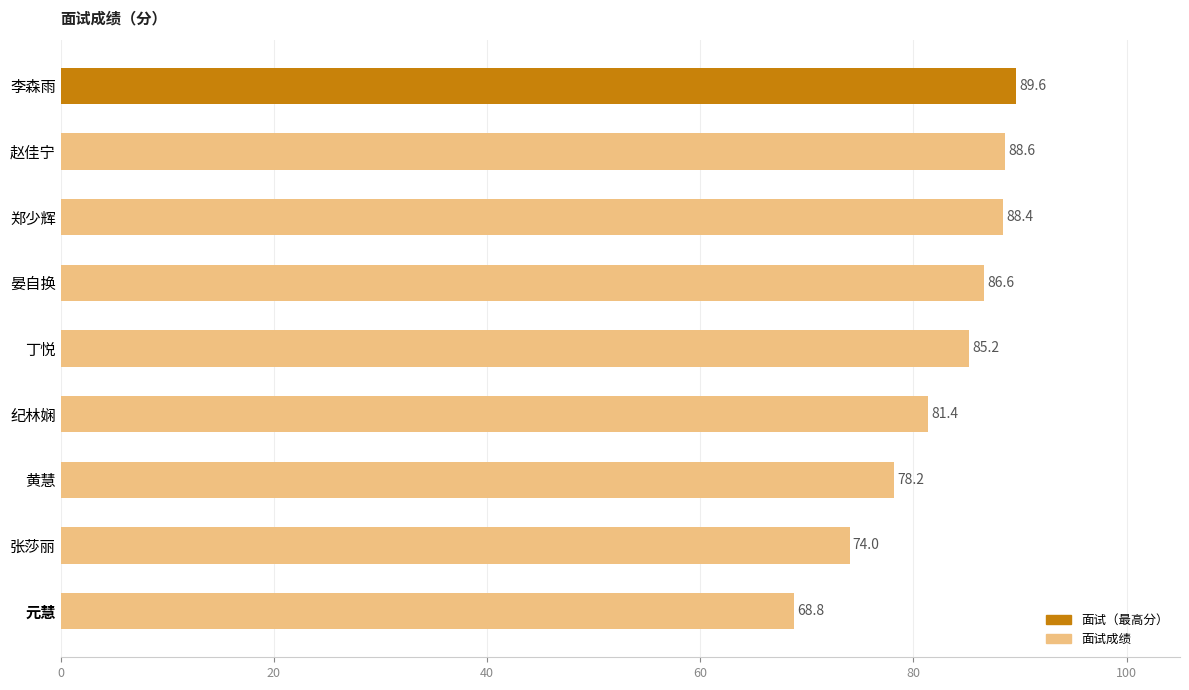

Where is the data nearest to the value 79?

黄慧